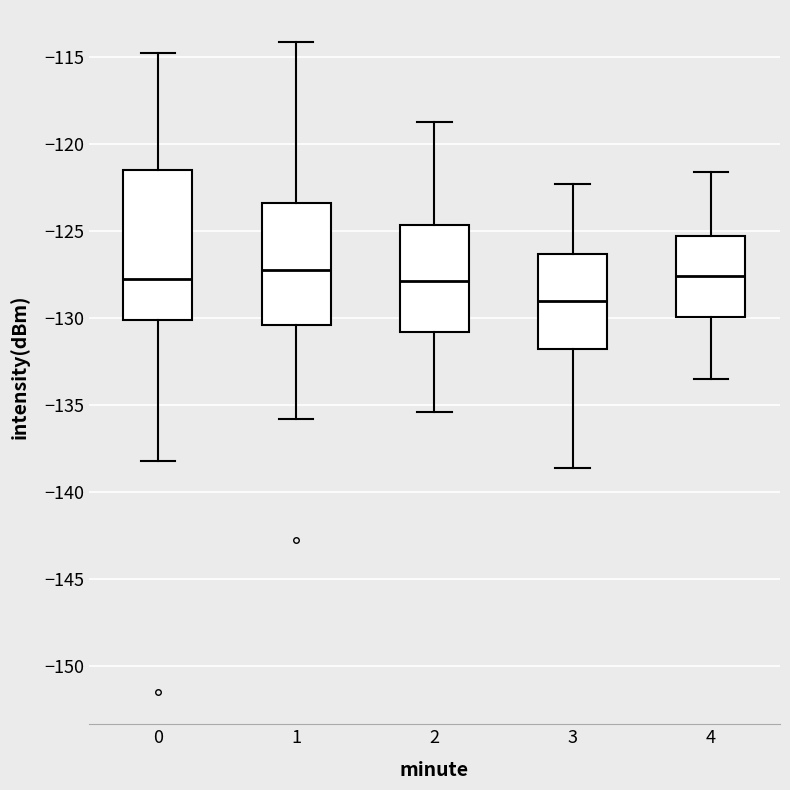

Reading left to right, read every box against the y-axis: the position of its median line, the range the box covers, and the ends of its whiskers. The values are not printed on the chart, so give them approximately, as read against the axis.

0: median -127.5, box -130.0 to -121.5, whiskers -138.0 to -114.5
1: median -127.0, box -130.5 to -123.5, whiskers -136.0 to -114.0
2: median -128.0, box -131.0 to -124.5, whiskers -135.5 to -118.5
3: median -129.0, box -132.0 to -126.5, whiskers -138.5 to -122.5
4: median -127.5, box -130.0 to -125.5, whiskers -133.5 to -121.5